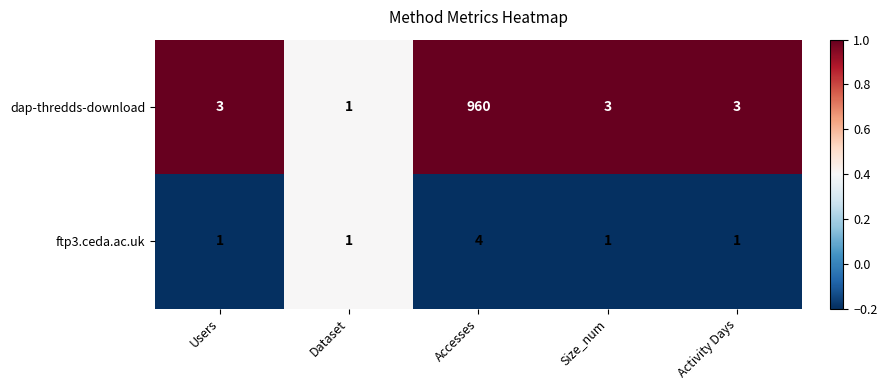

The value of ftp3.ceda.ac.uk at Activity Days is 2. True or false?

False